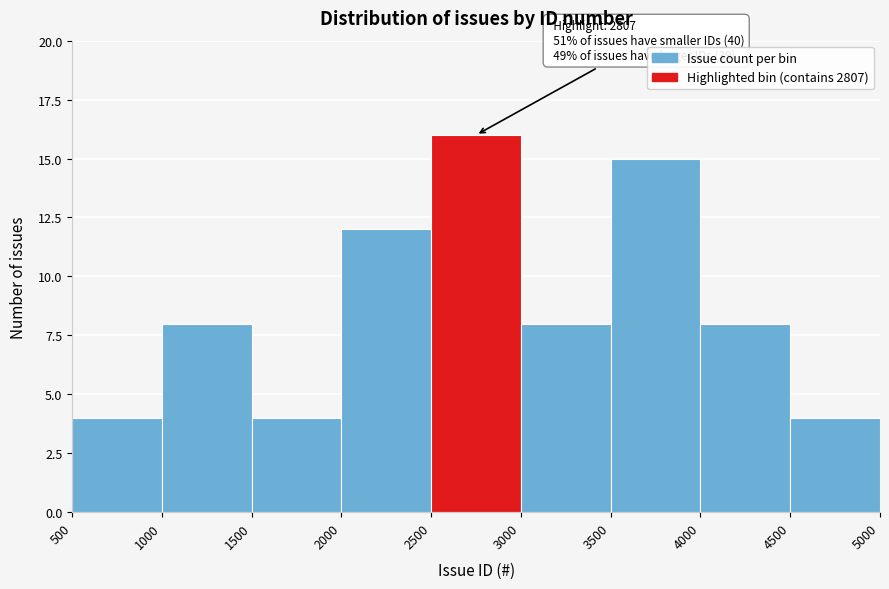

Over which range of the x-axis is the bar tallest?

2500 to 3000